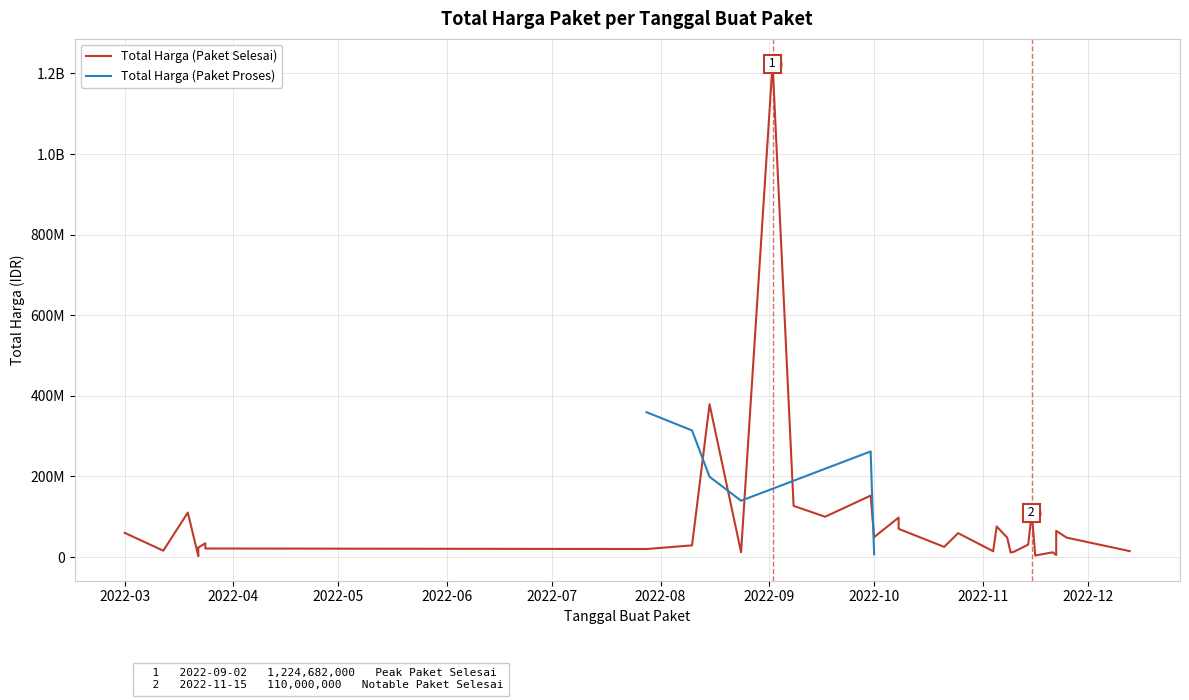

What is the sum of all Total Harga (Paket Proses) values?

1281675930